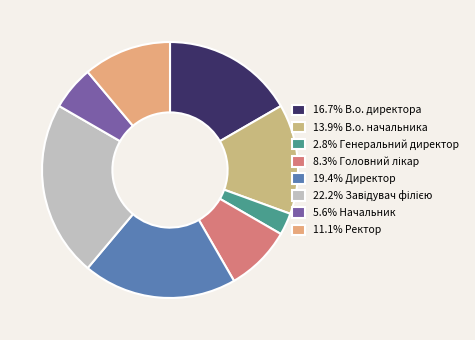

How many slices are in this pie chart?

8